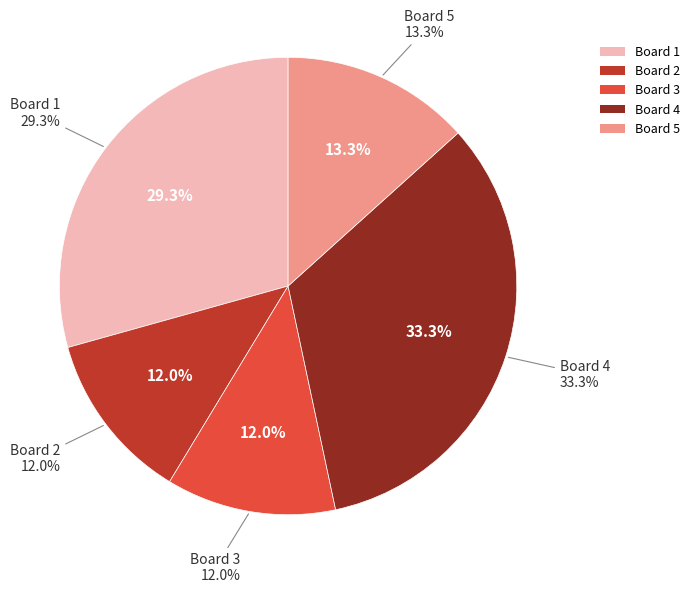

Which category has the biggest portion of the pie?

Board 4